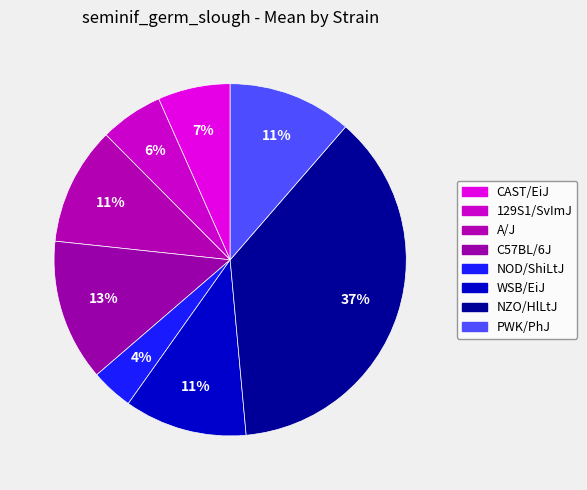

What is the smallest slice in the pie chart?

NOD/ShiLtJ